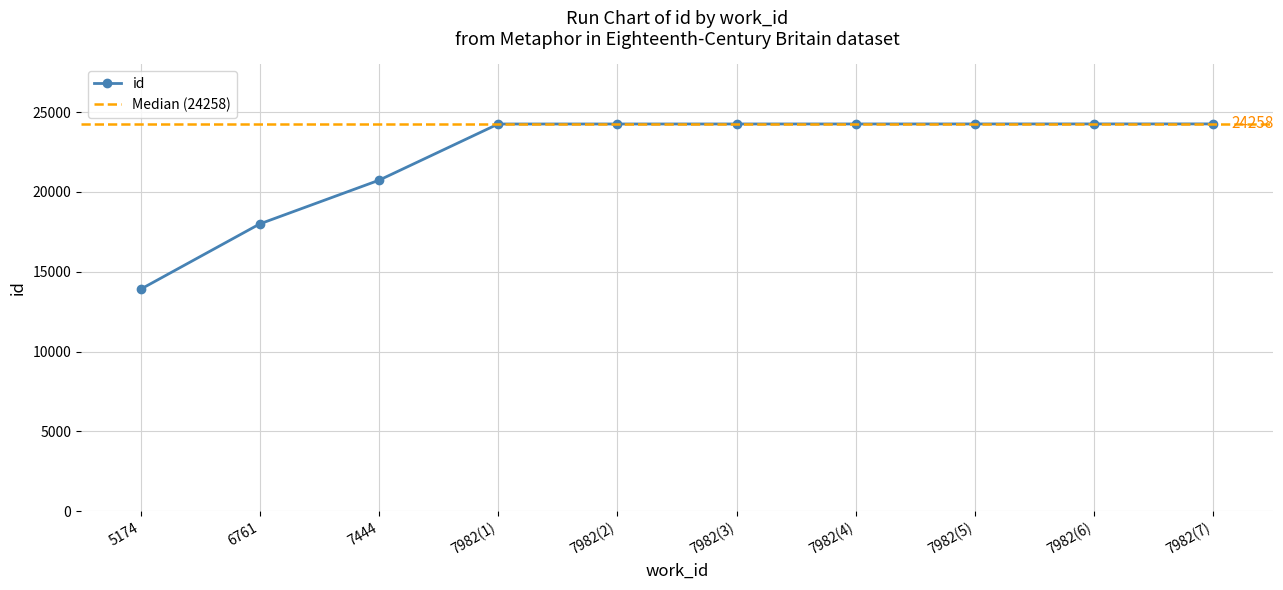

Where is id nearest to the value 19083?

6761